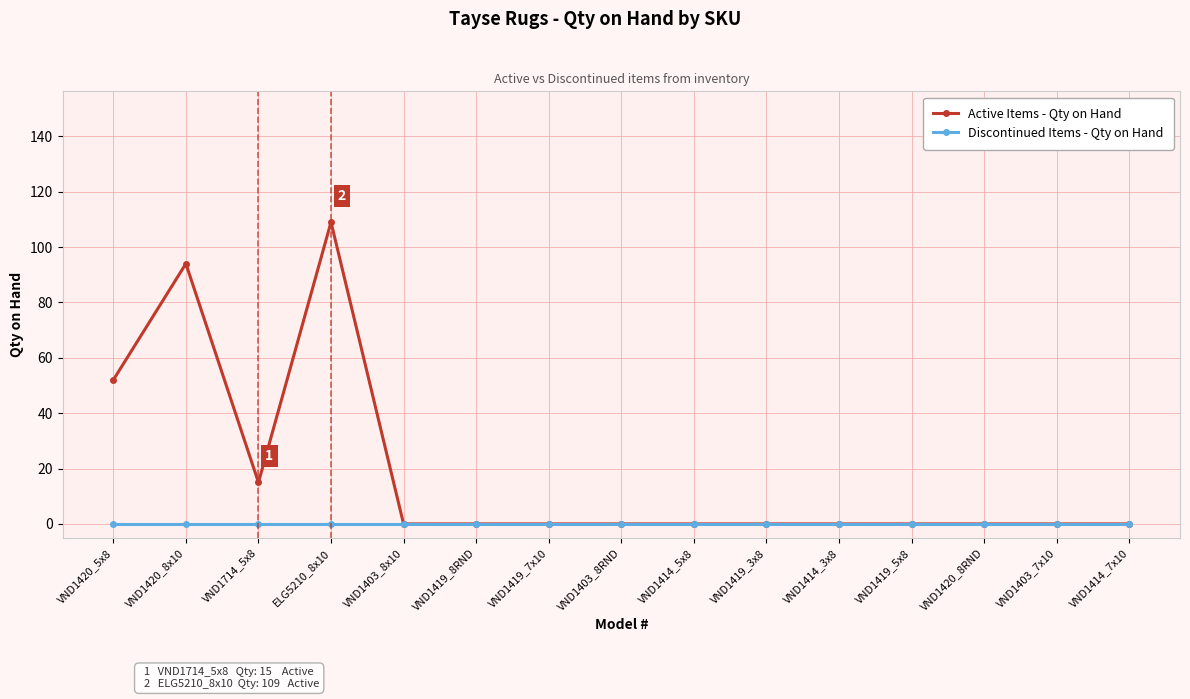

Which category has the highest value across all series?

ELG5210_8x10